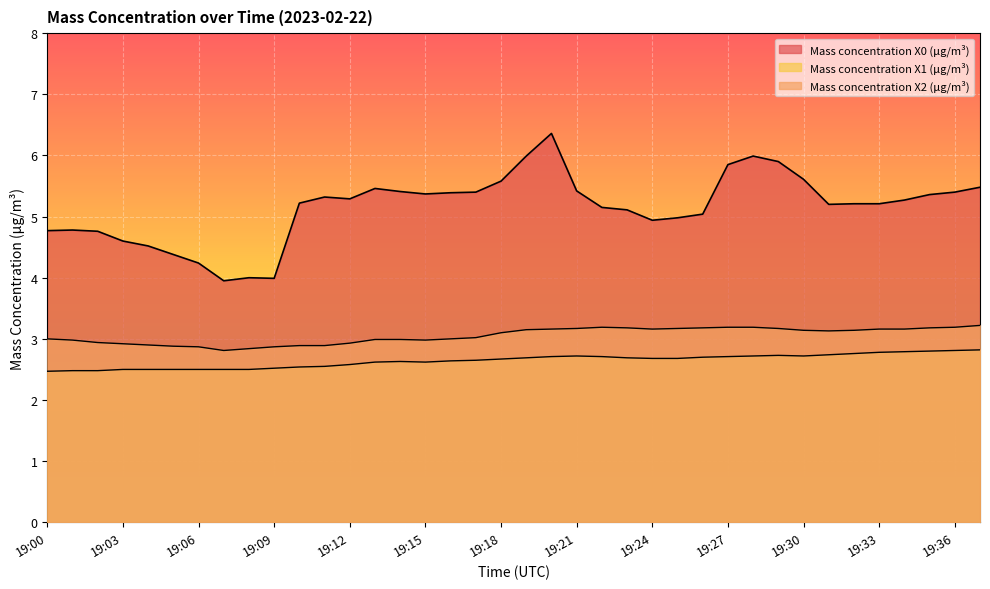

True or false: Mass concentration X0 (μg/m³) and Mass concentration X1 (μg/m³) intersect in this chart.

False